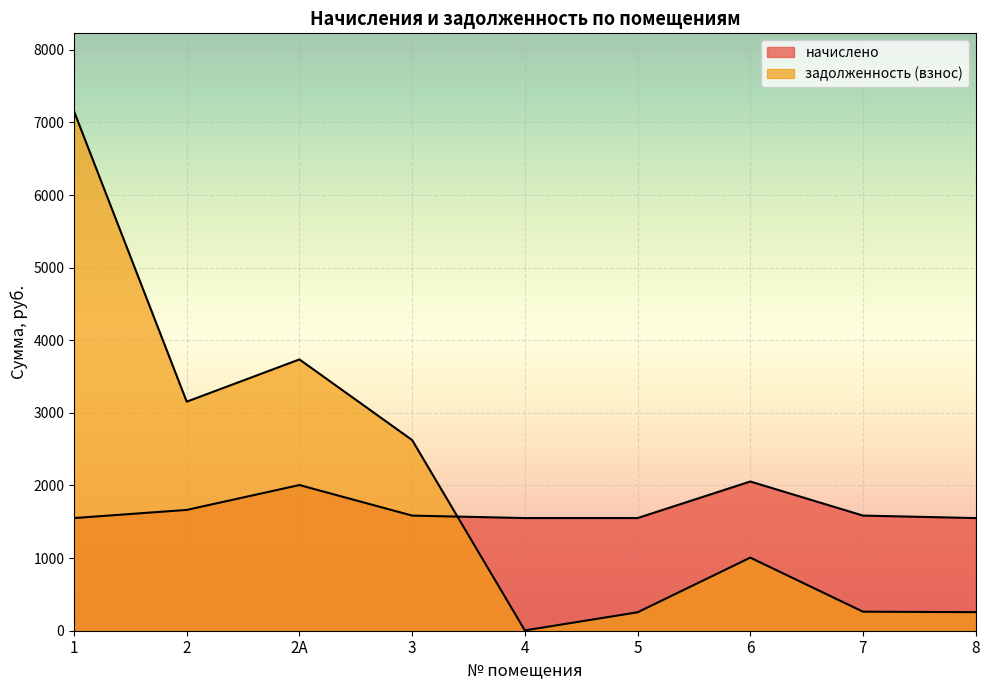

Rank the categories by задолженность (взнос) value from lowest to highest.

4, 5, 8, 7, 6, 3, 2, 2А, 1